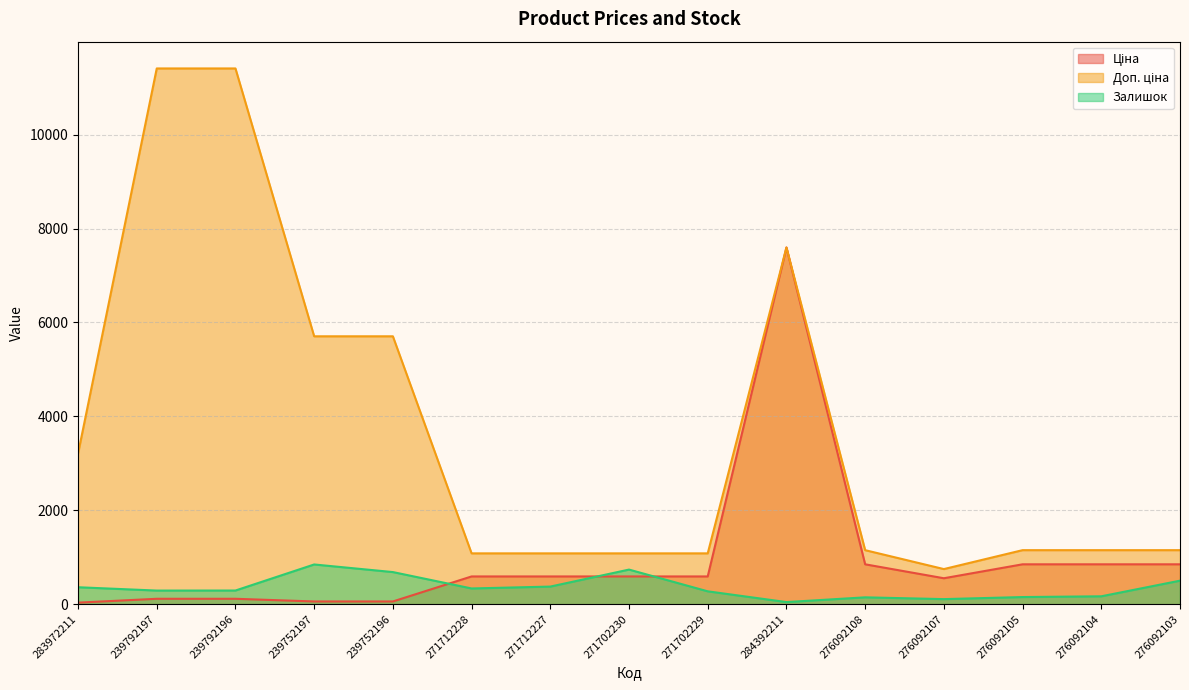

Which series has the widest spread of values?

Доп. ціна